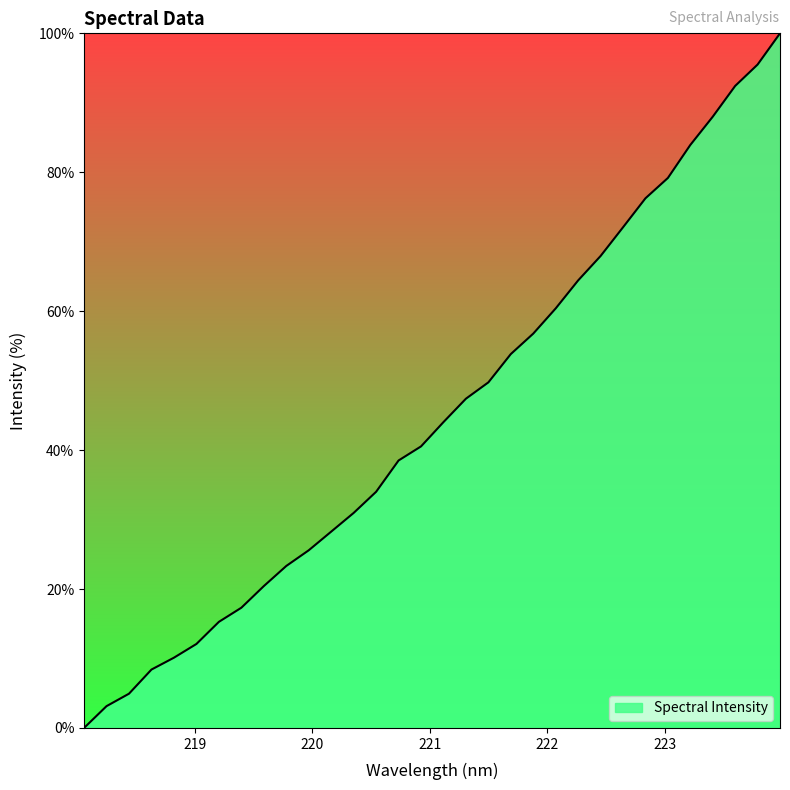

What is the difference between the maximum and minimum values?

100.0